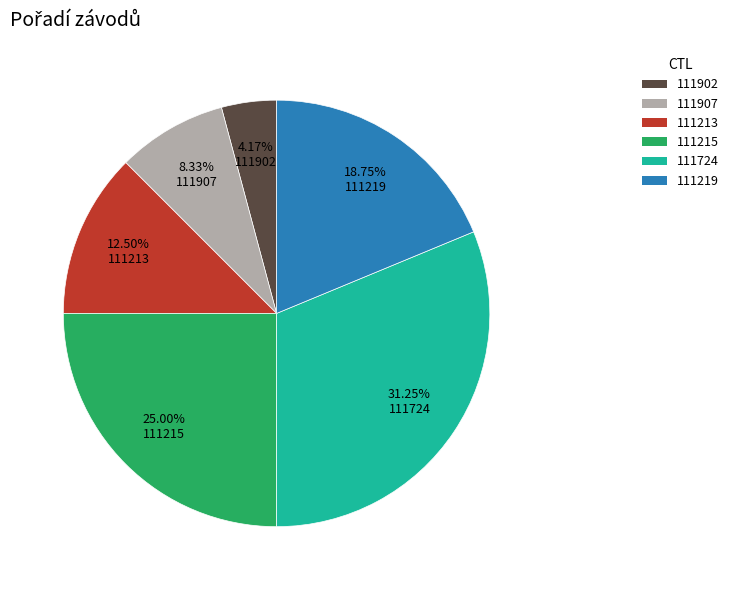

What is the largest slice in the pie chart?

111724